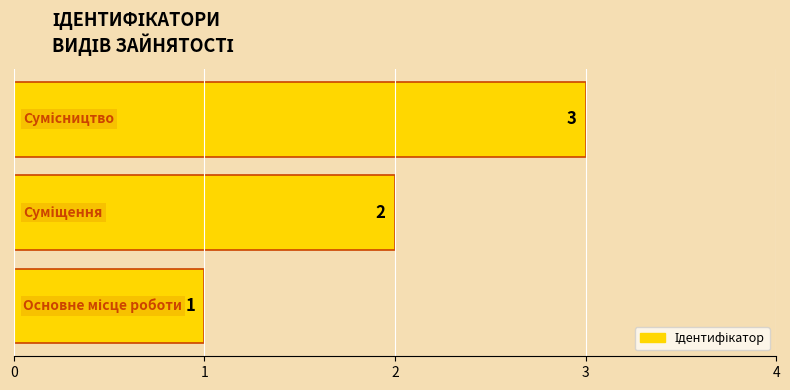

What is the minimum value shown in the chart?

1